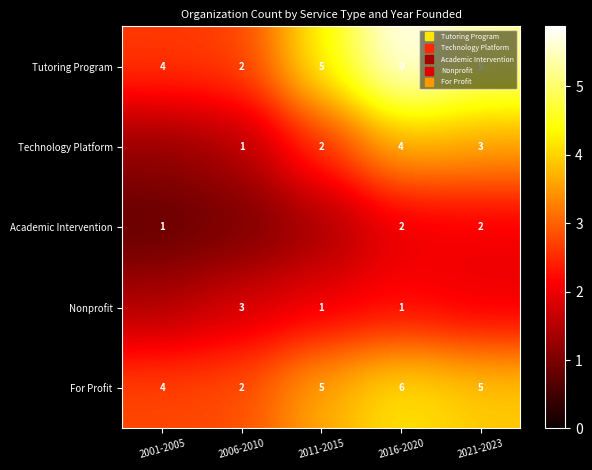

Is the value of Academic Intervention at 2016-2020 greater than the value of For Profit at 2016-2020?

No